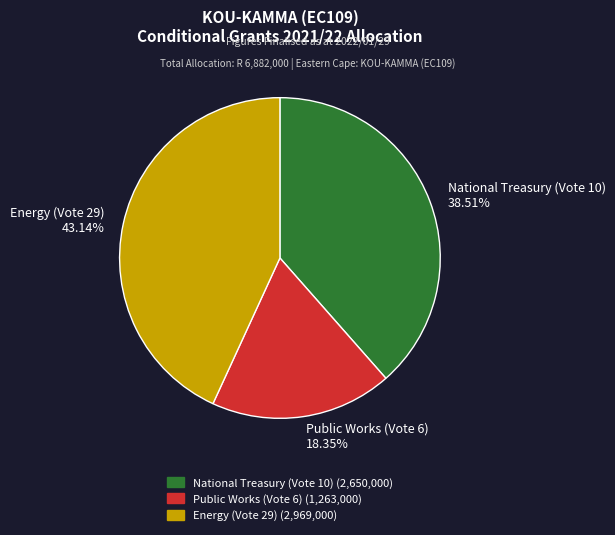

Rank the categories by value from lowest to highest.

Public Works (Vote 6), National Treasury (Vote 10), Energy (Vote 29)